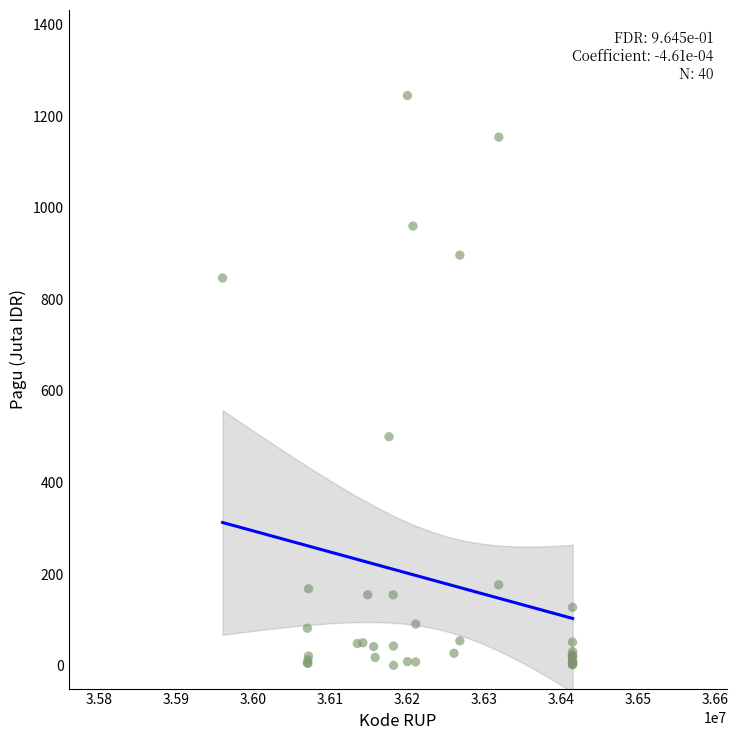

What Y value in the scatter plot is closest to 622?

499.9